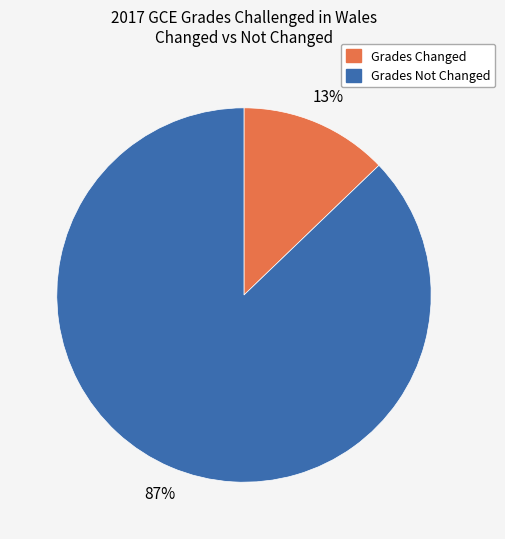

True or false: Grades Changed accounts for 13% of the total.

True